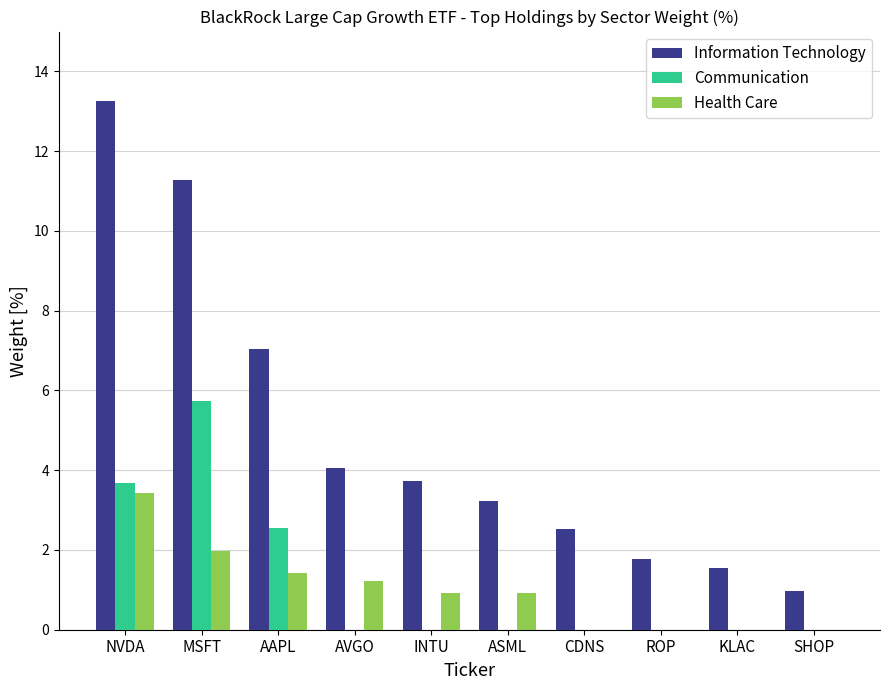

At which label does Health Care reach its peak?

NVDA